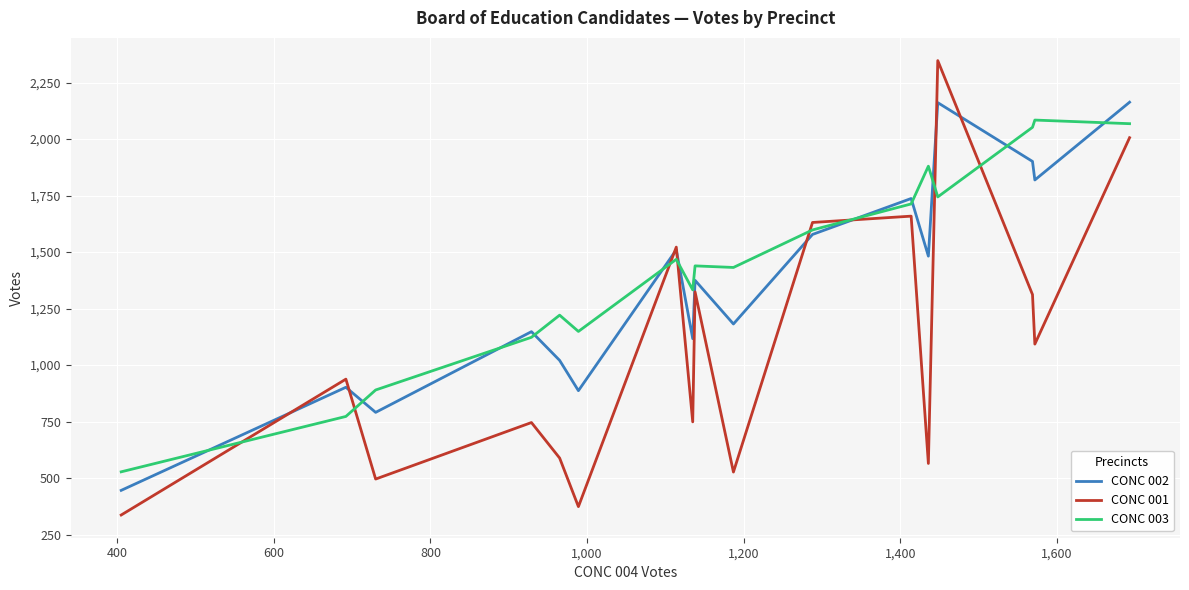

What is the highest value of the CONC 003 series?

2084